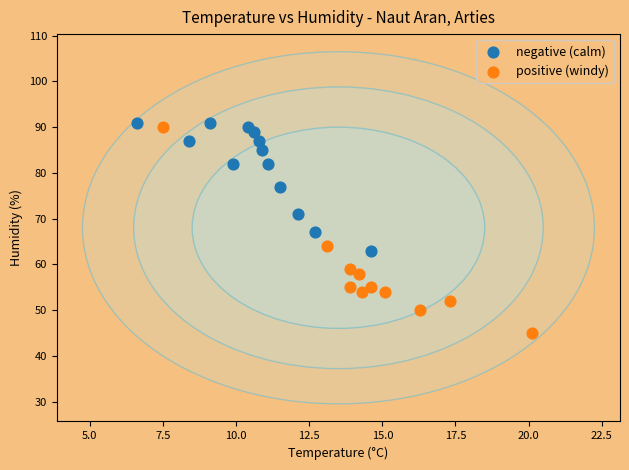

Which series has the widest spread of Y values?

positive (windy)